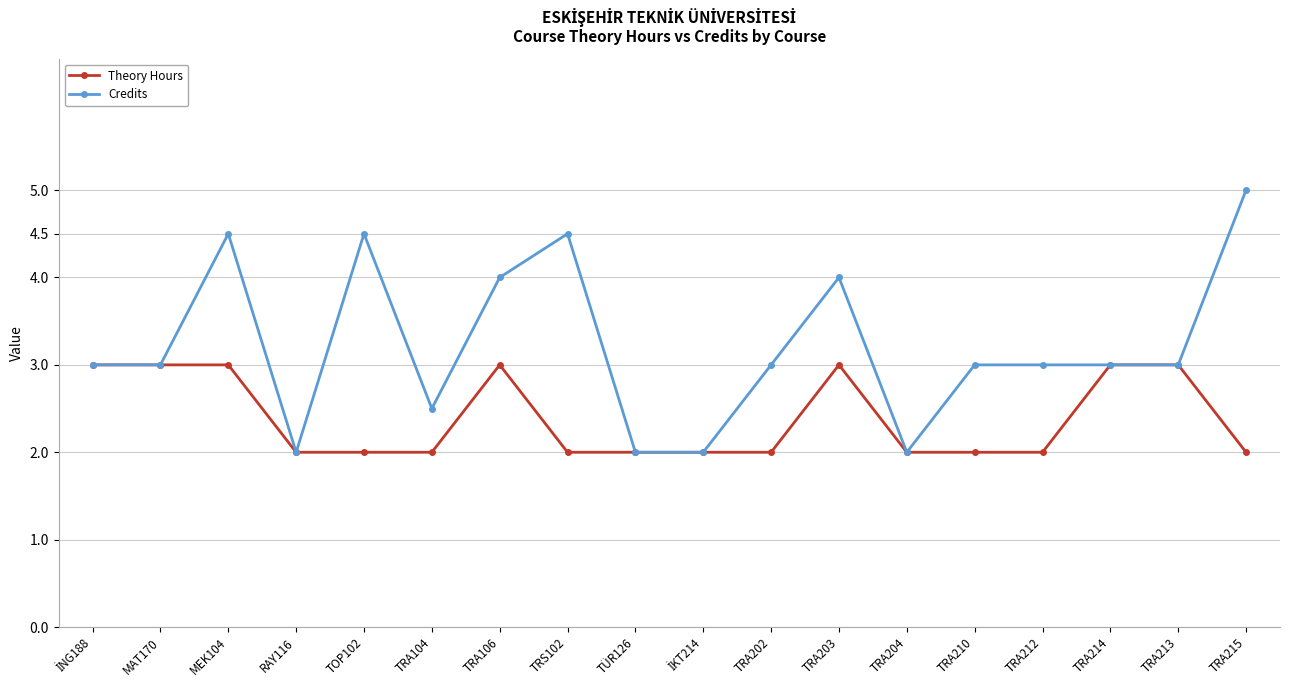

Between TRA104 and TÜR126, which series saw the biggest shift?

Credits